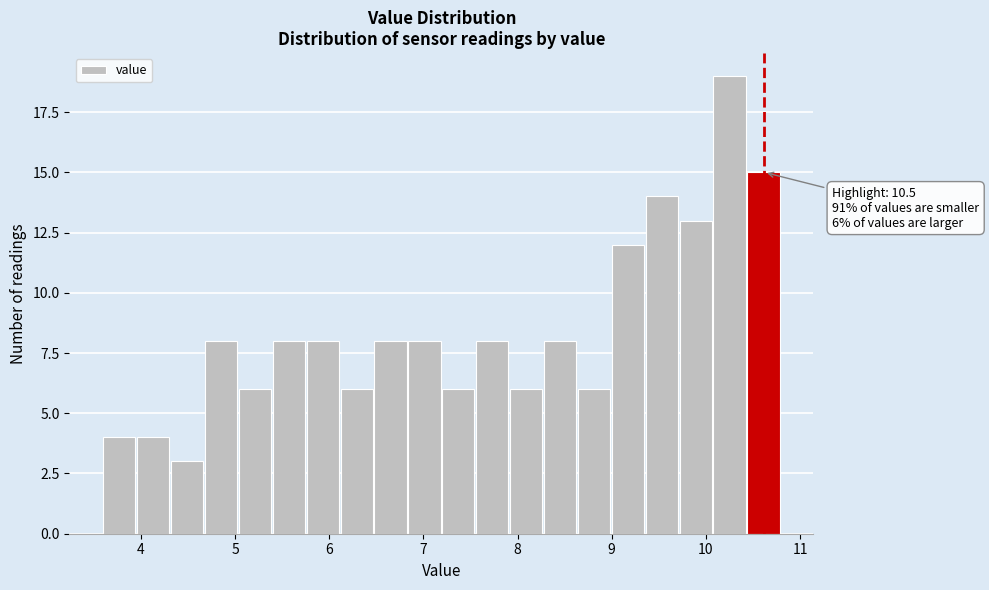

Around what value on the x-axis is the tallest bar? Give the approximate position of its centre, as read against the axis.

10.3